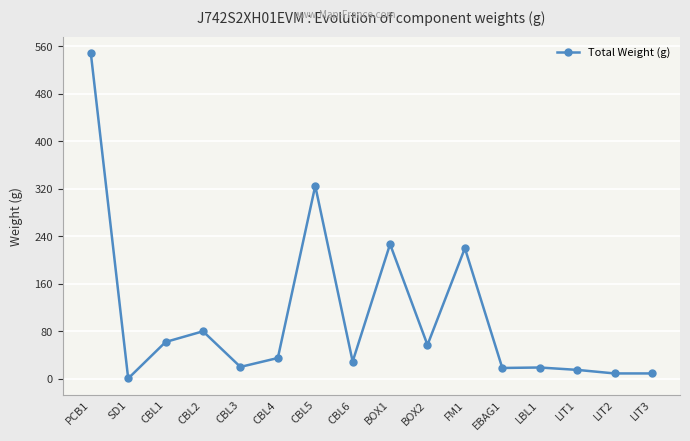

Count the number of categories in the chart.

16